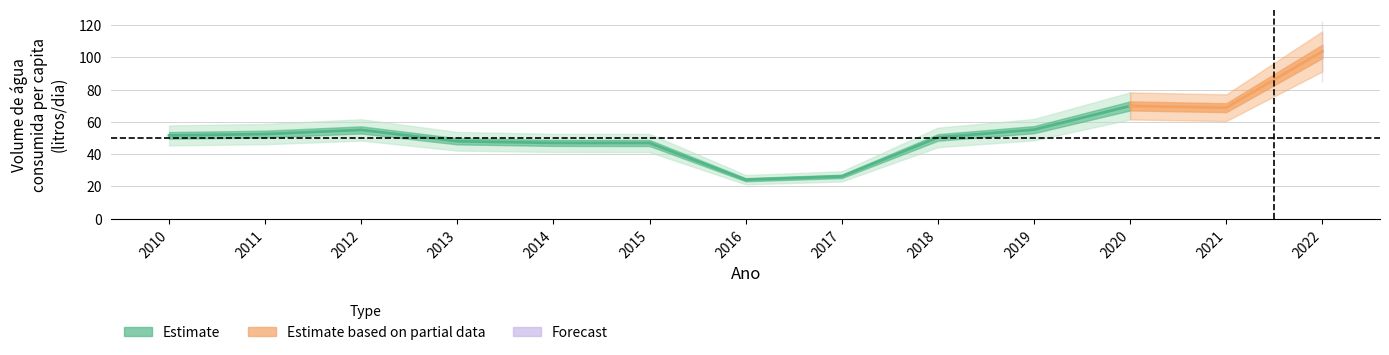

True or false: the data shows 19.3 at 2011.

False